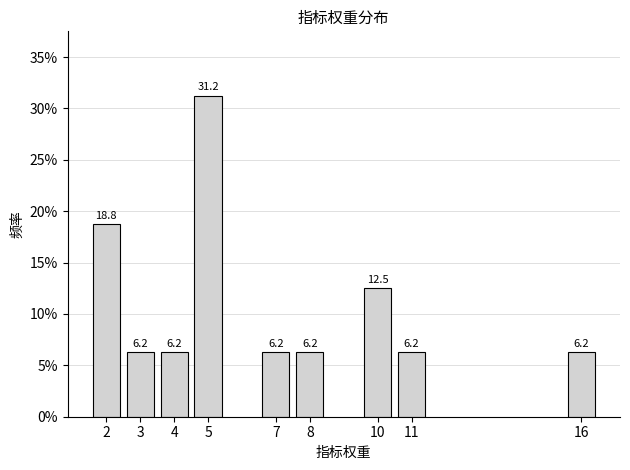

At which category does the chart reach its peak across all series?

5